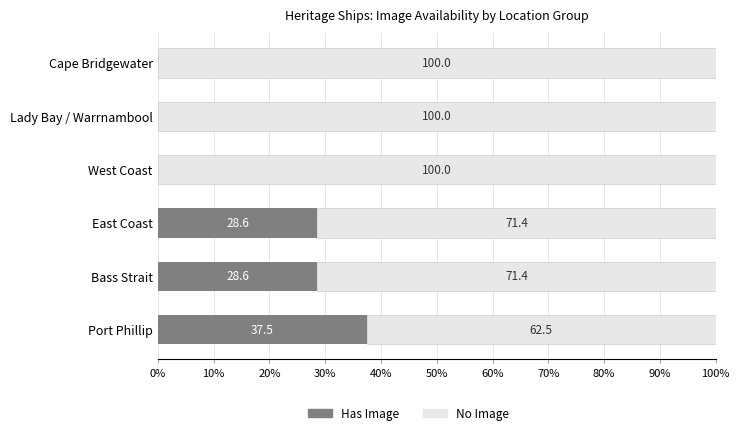

What value does the Has Image series have at Bass Strait?

28.6